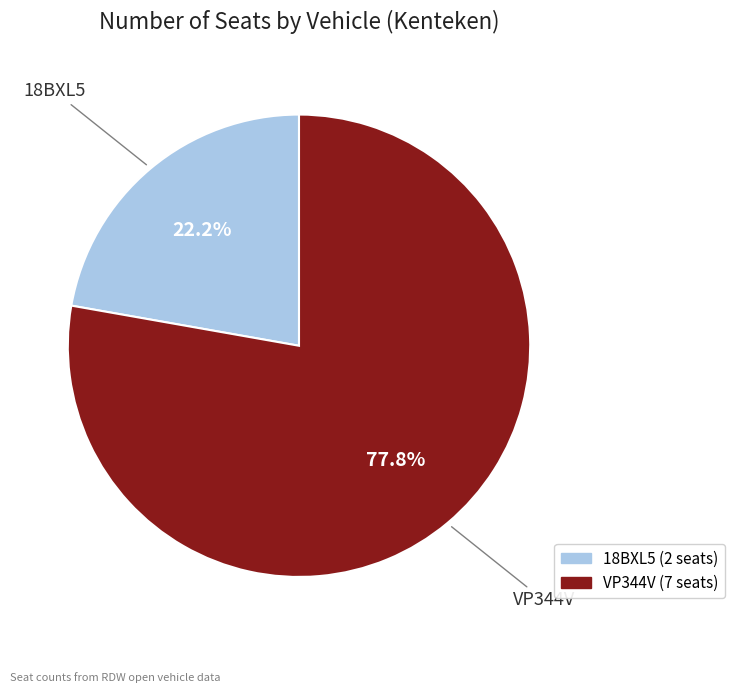

Do 18BXL5 and VP344V together represent more than half of the pie?

Yes